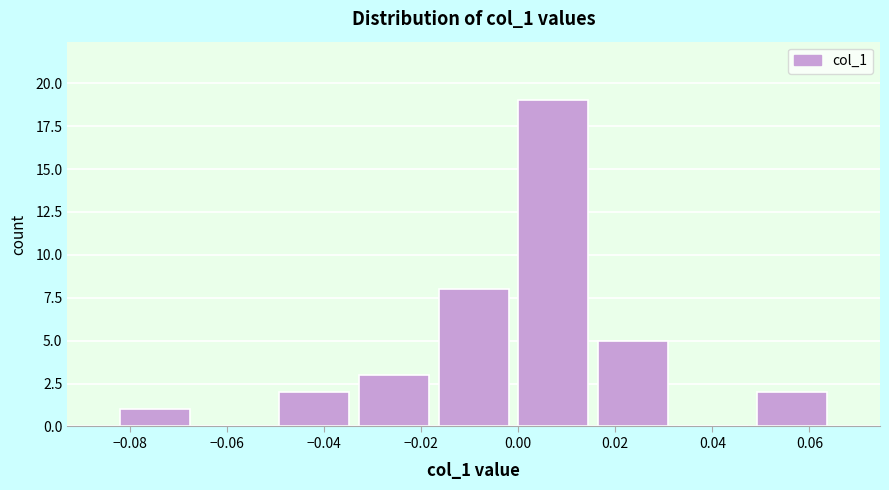

Over which range of the x-axis is the bar tallest?

0.000 to 0.016